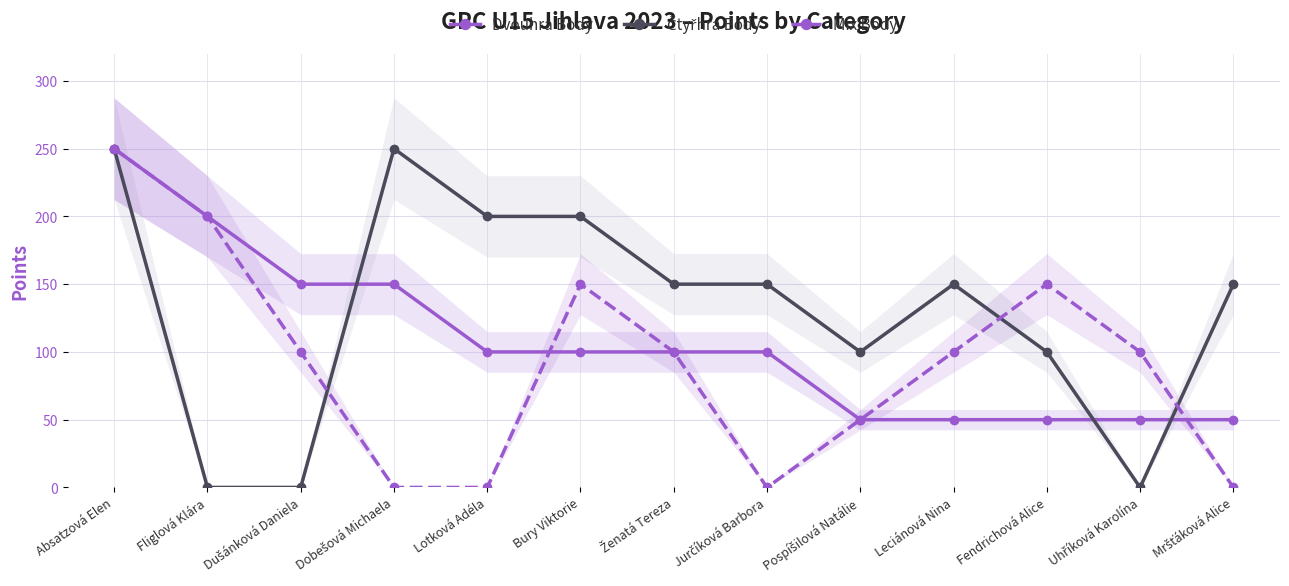

Reading right to left, extract all data points from this chart.

Dvouhra Body: 50	50	50	50	50	100	100	100	100	150	150	200	250
Čtyřhra Body: 150	0	100	150	100	150	150	200	200	250	0	0	250
Mix Body: 0	100	150	100	50	0	100	150	0	0	100	200	250